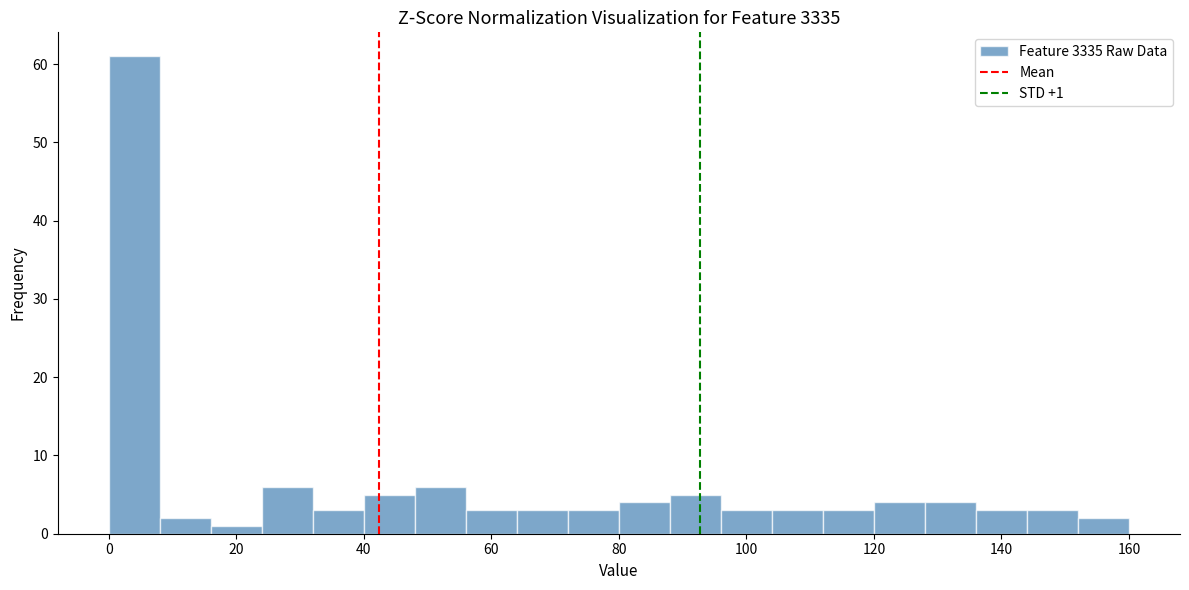

Over which range of the x-axis is the bar tallest?

0 to 8